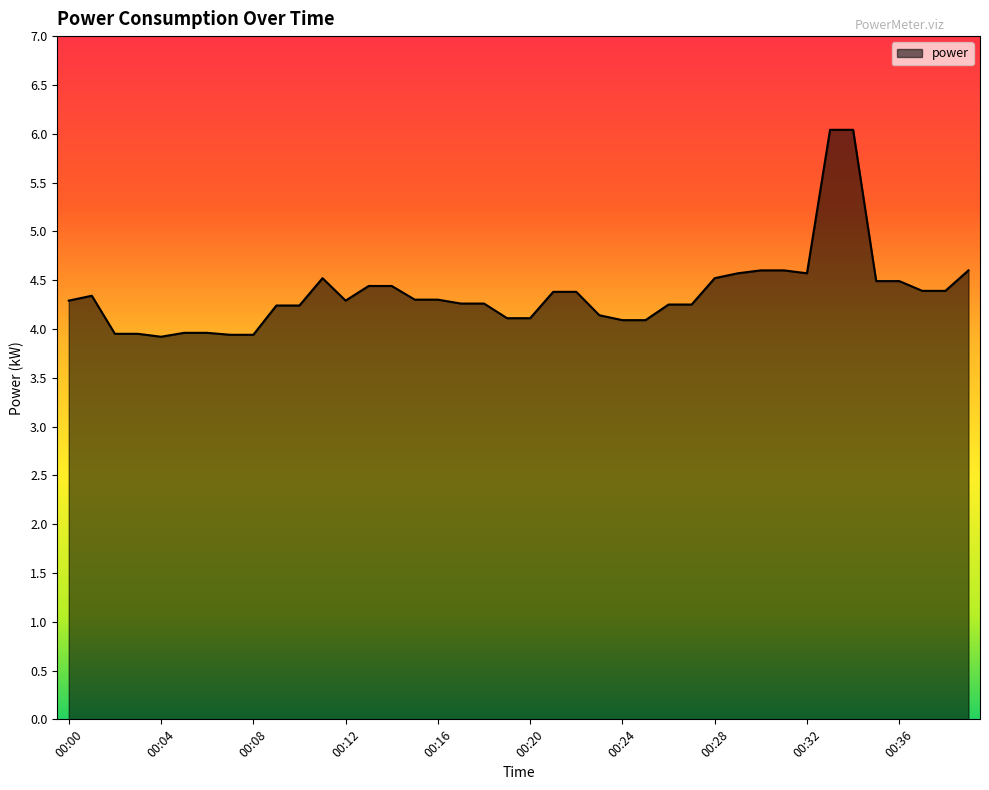

What is the maximum value shown in the chart?

6.0